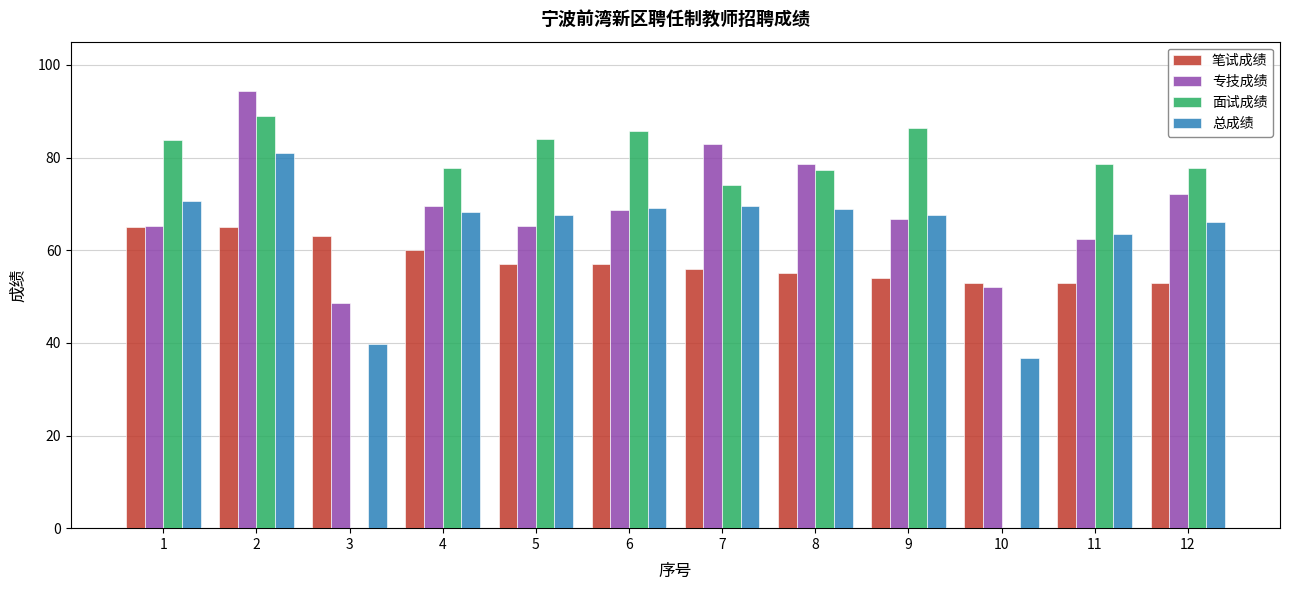

True or false: 专技成绩 has a value of 19.8 at 3.

False